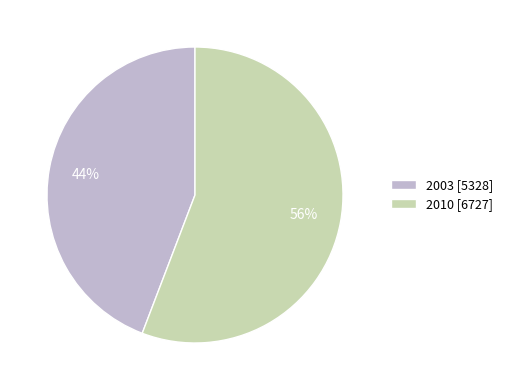

Which category has the smallest portion of the pie?

2003